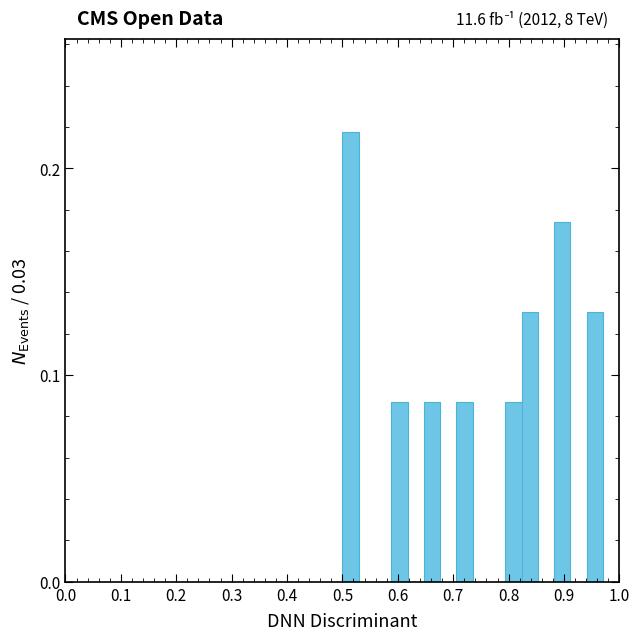

Read against the x-axis, roughly where is the centre of the tallest bar?

0.51